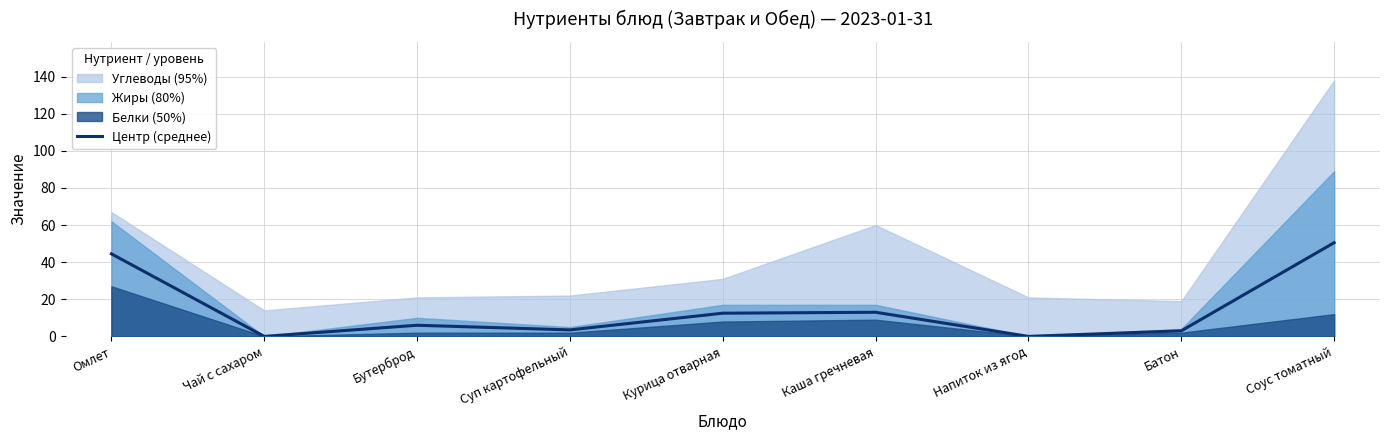

Does the chart display data point markers on the line(s)?

No